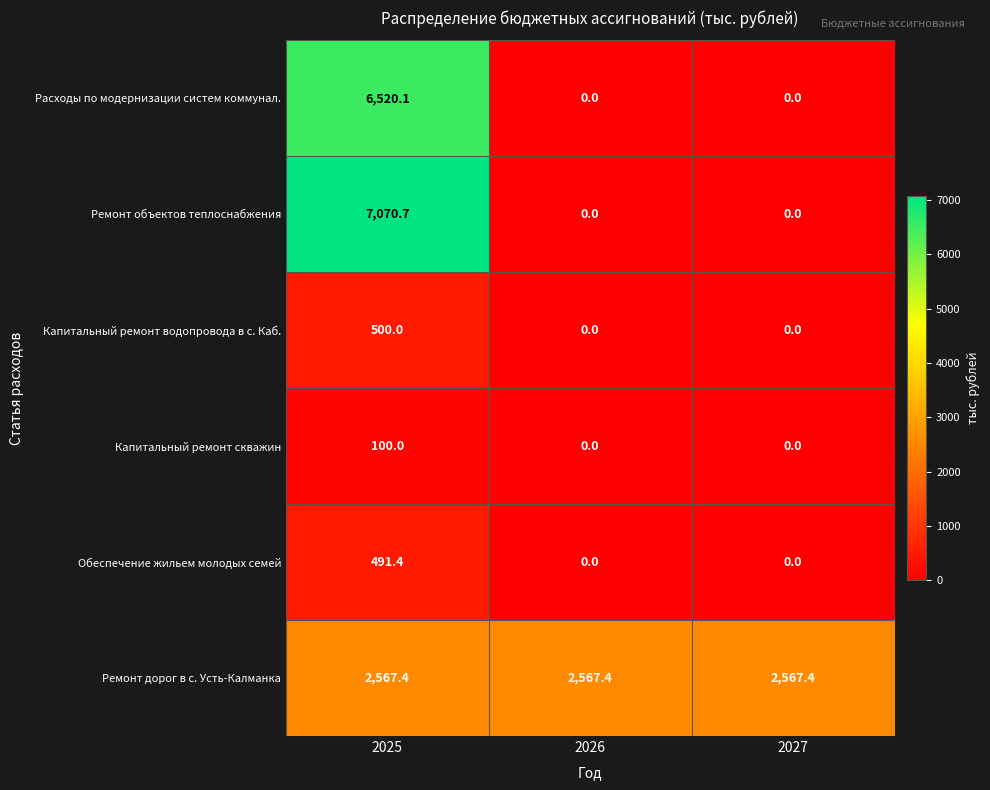

What is the maximum value shown in the chart?

7070.7